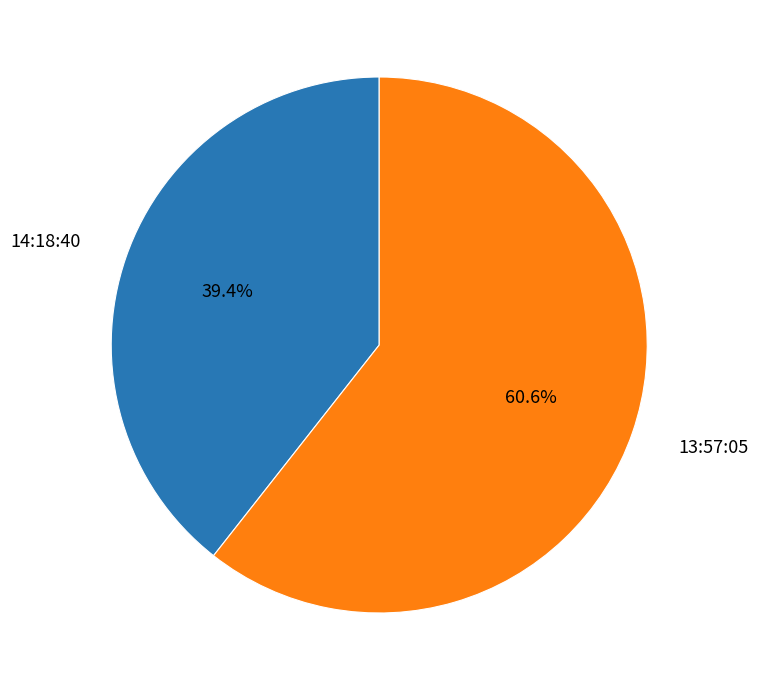

To the nearest percent, what is the difference between the 13:57:05 and 14:18:40 slice percentages?

21%